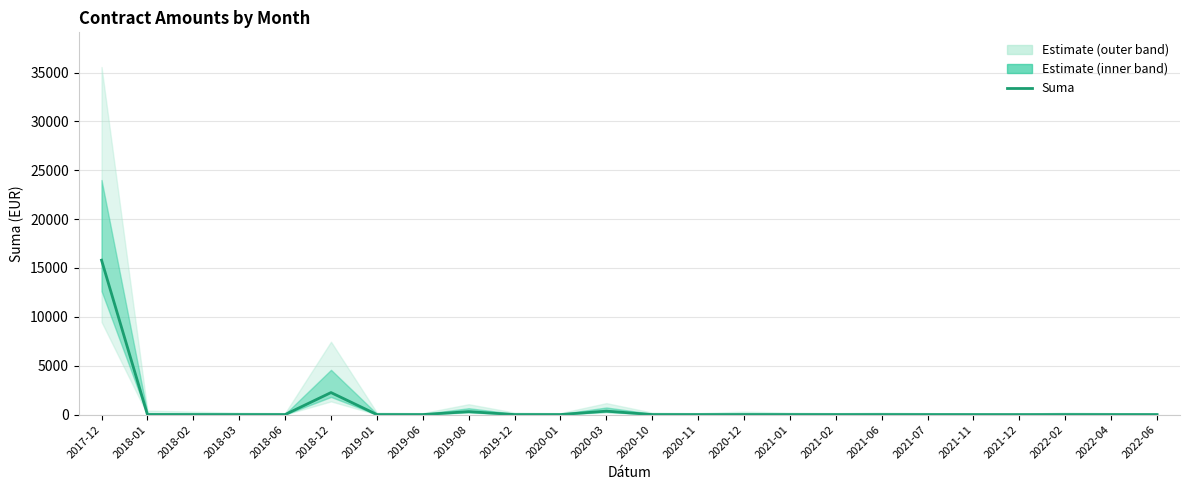

True or false: the data shows 456 at 2019-08.

False